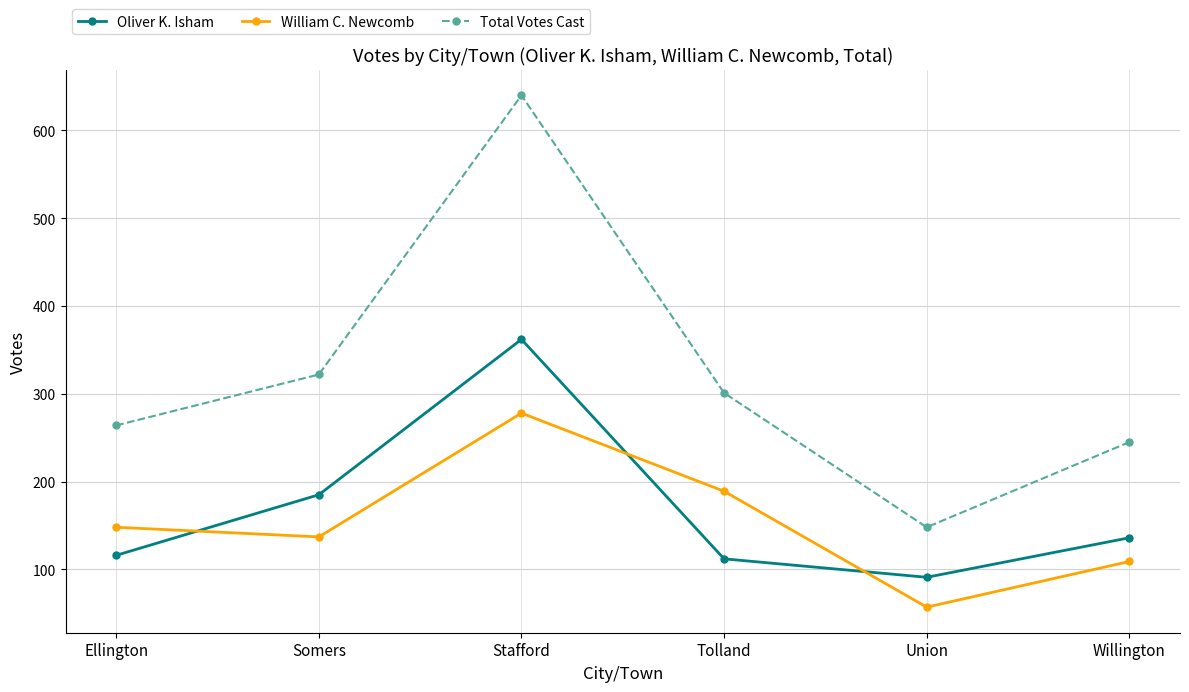

True or false: Total Votes Cast has a value of 245 at Willington.

True